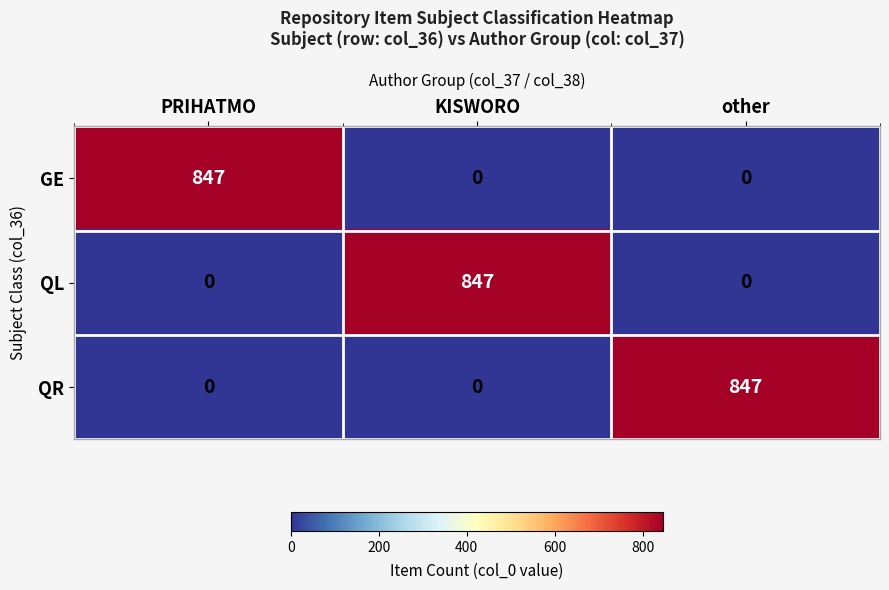

How many QR values are between 0 and 847?

3